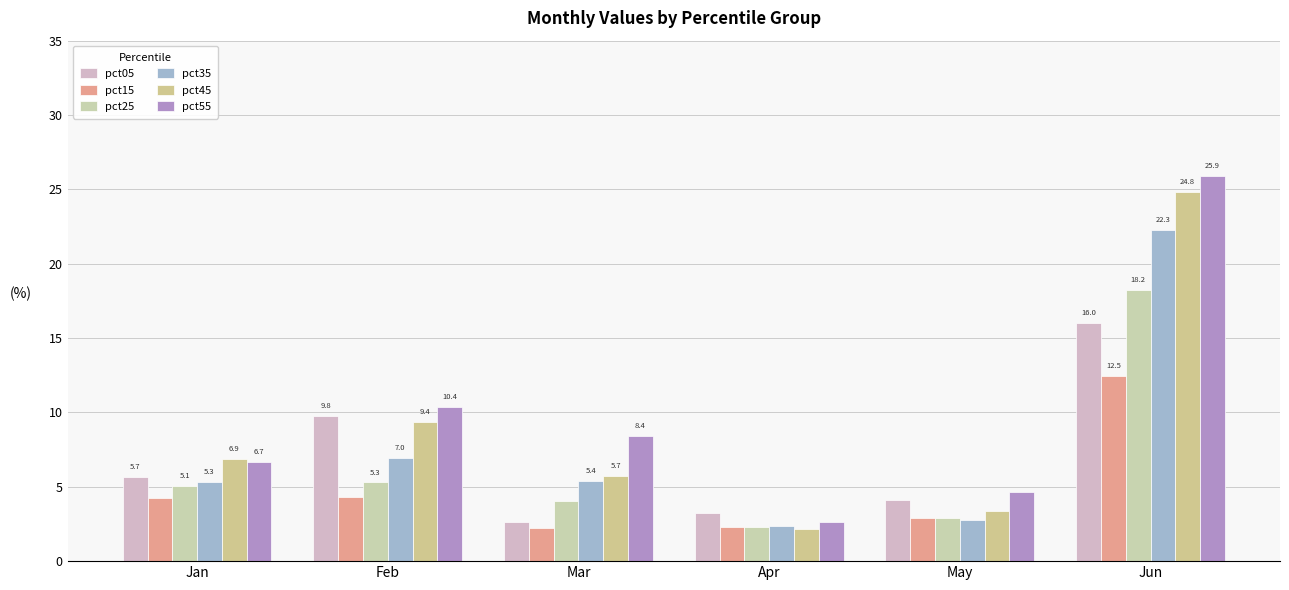

How many series are shown in this chart?

6